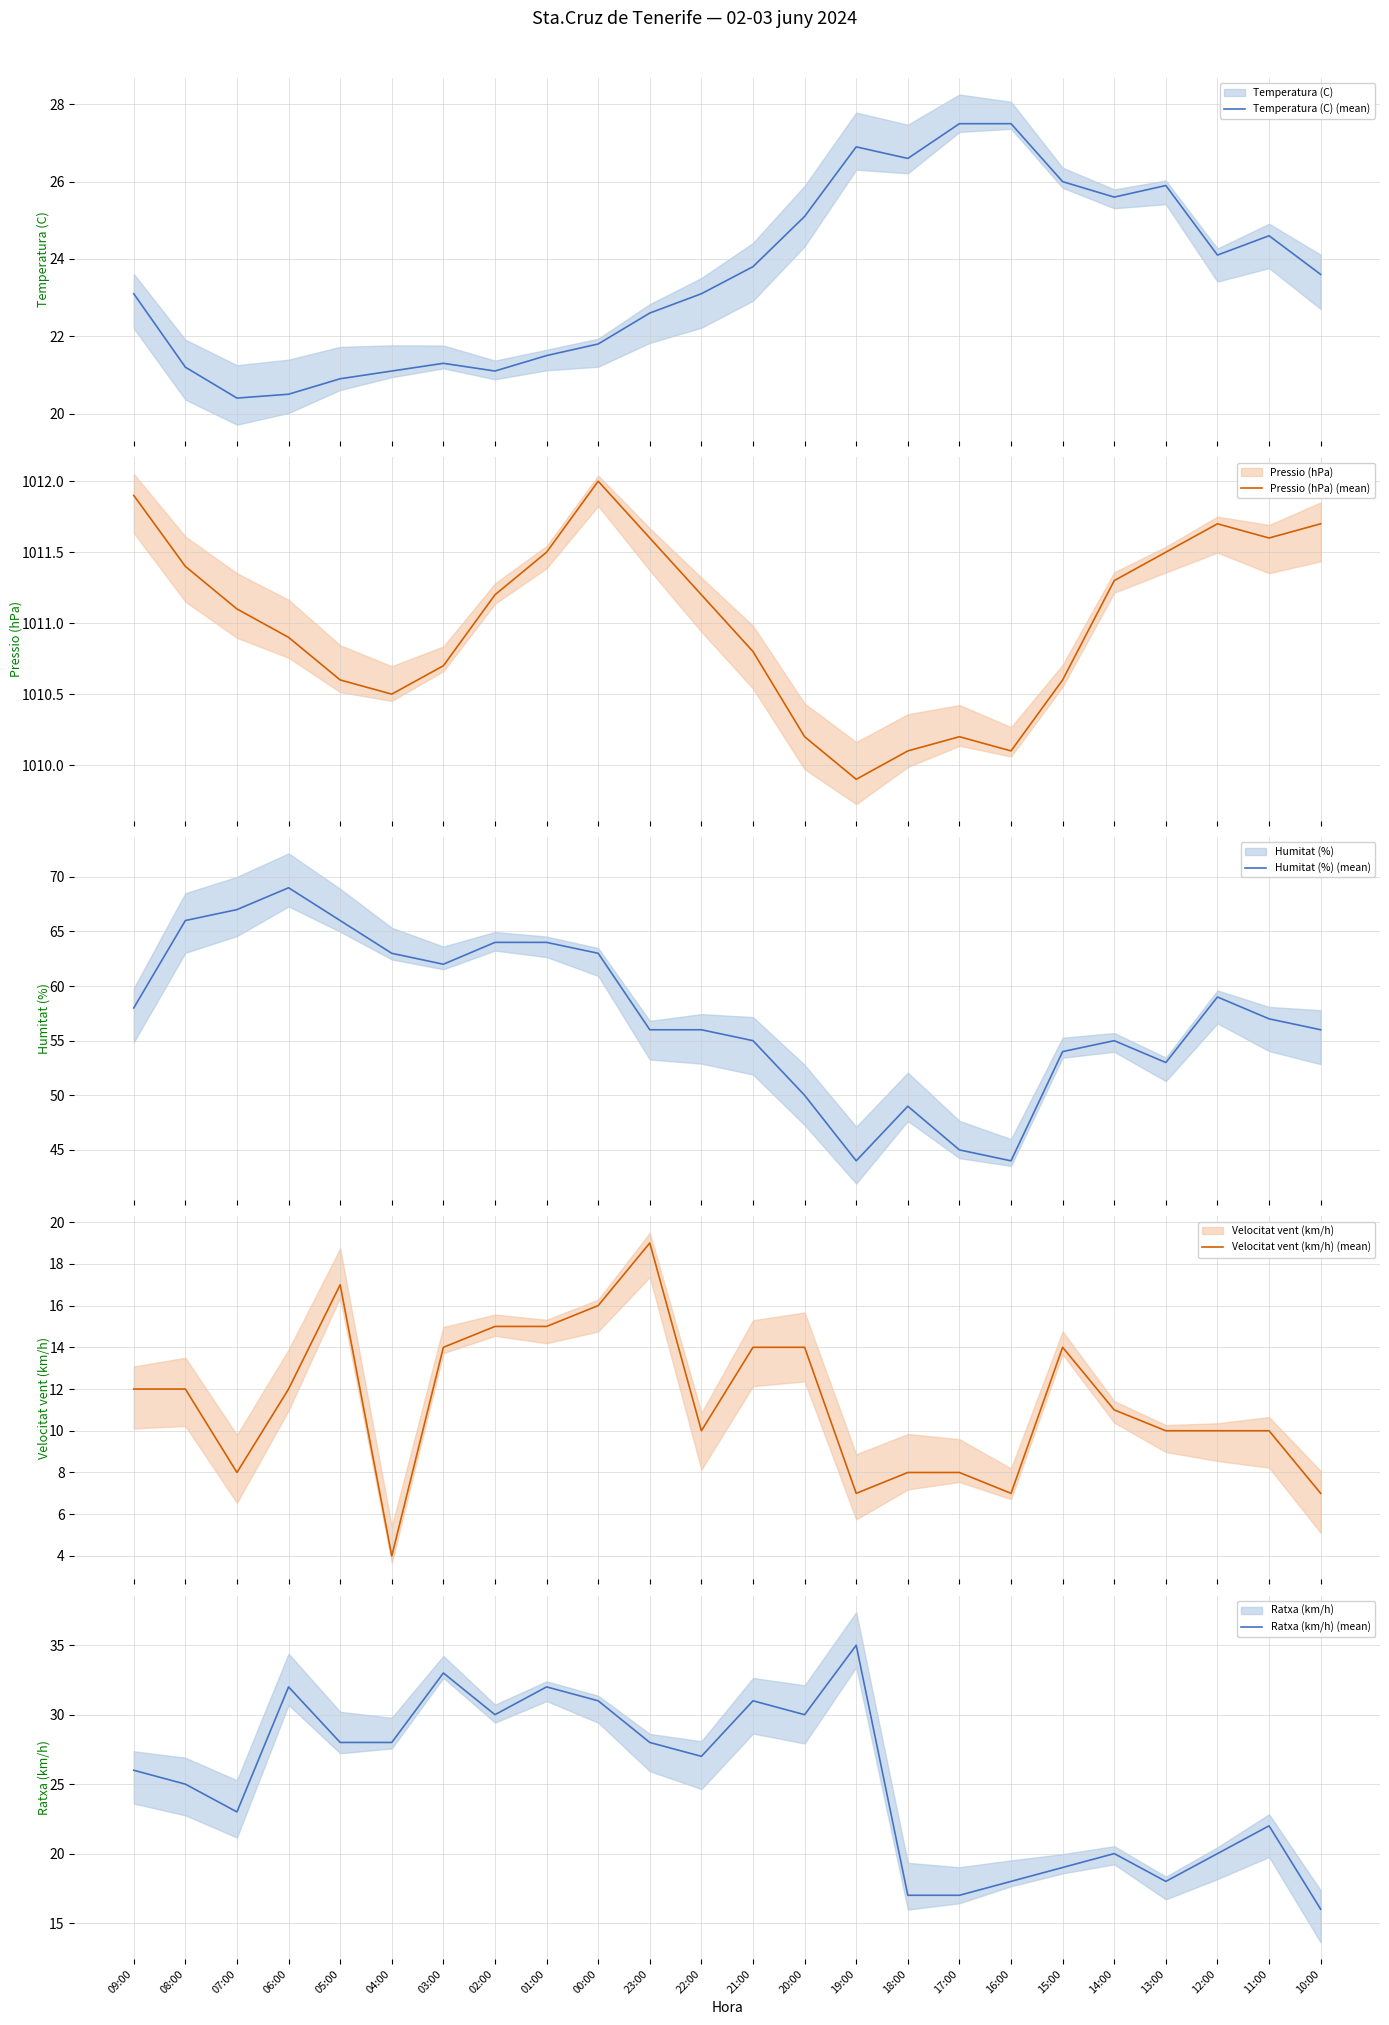

Where does the Velocitat vent (km/h) (mean) series first go above 12?

05:00